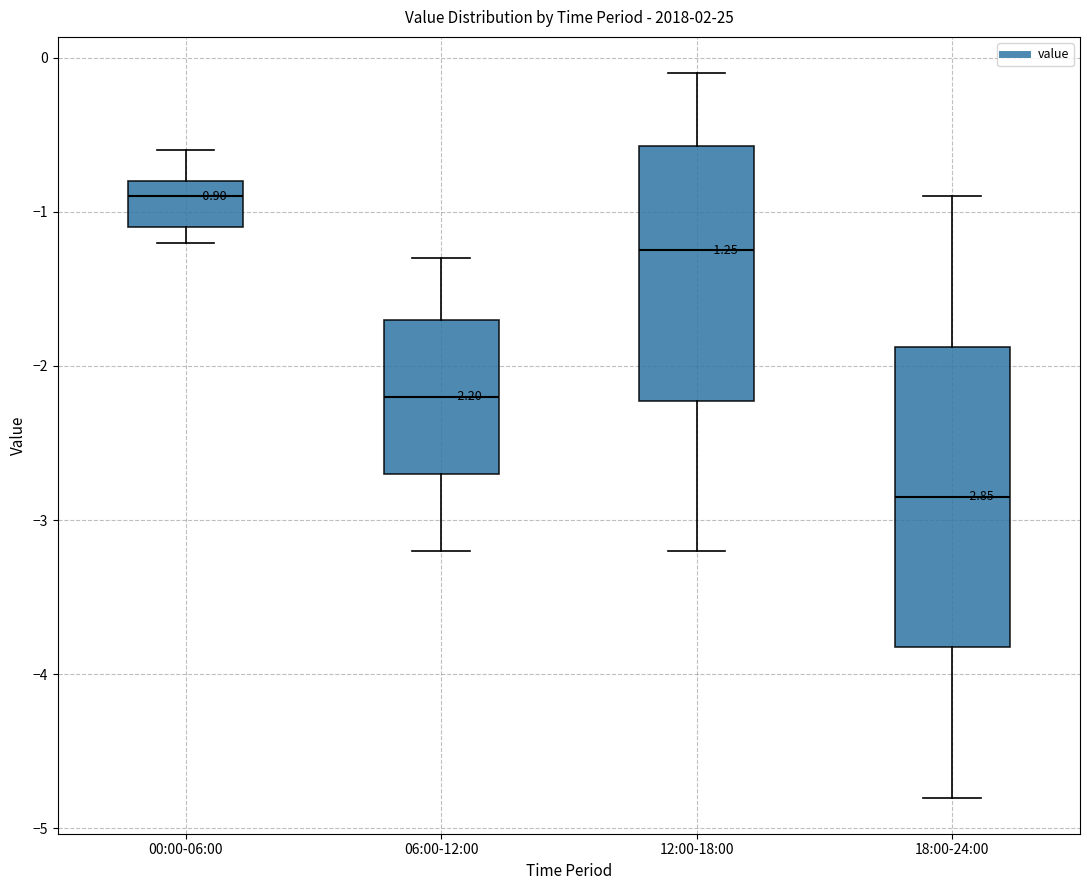

Which box has the highest median line?

00:00-06:00